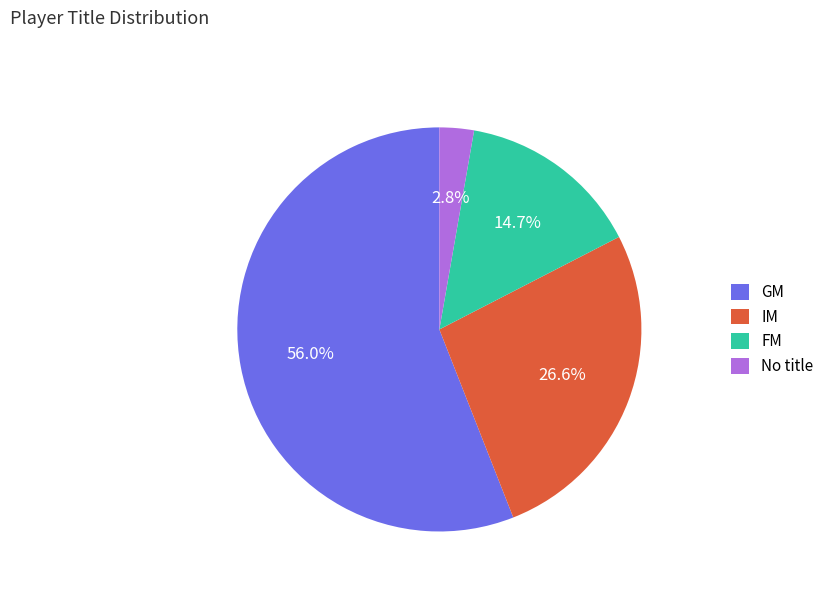

True or false: GM accounts for 62% of the total.

False